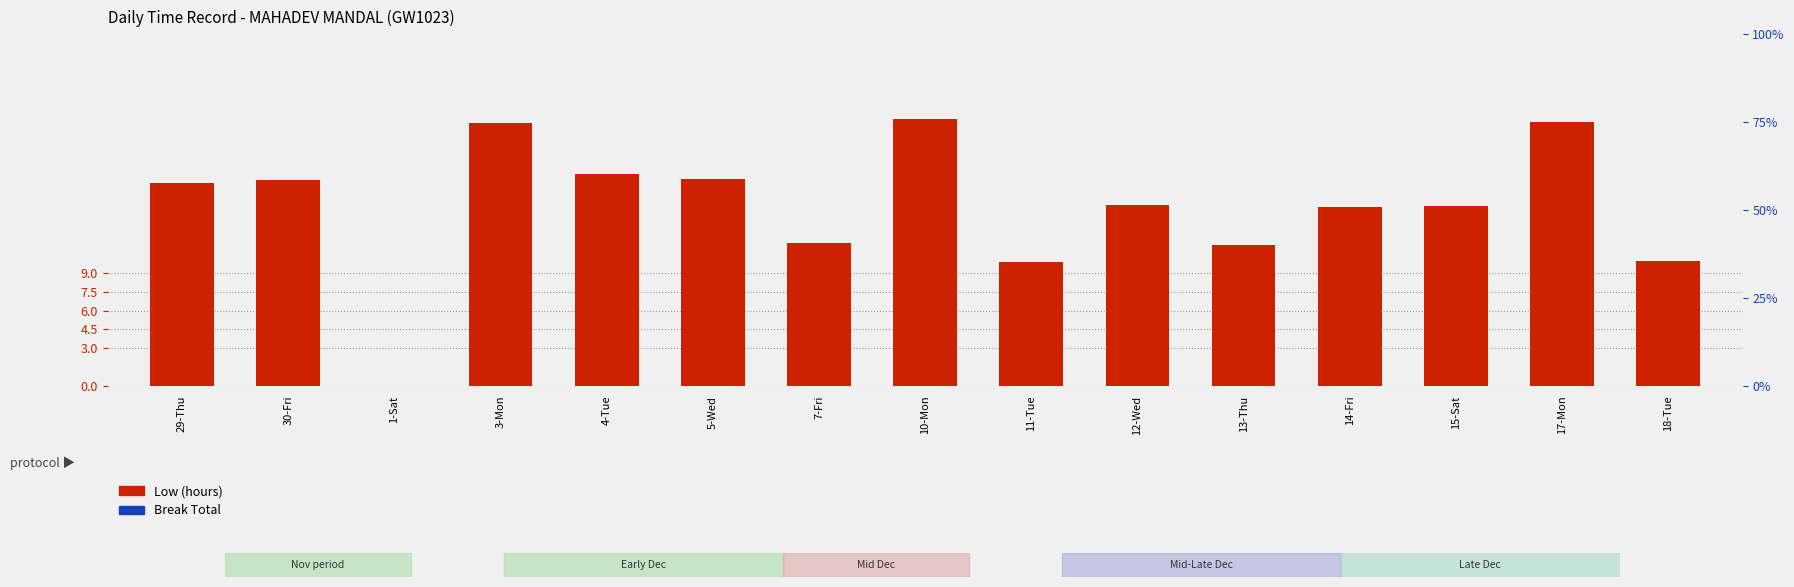

How many values in Low (hours) are above zero?

14